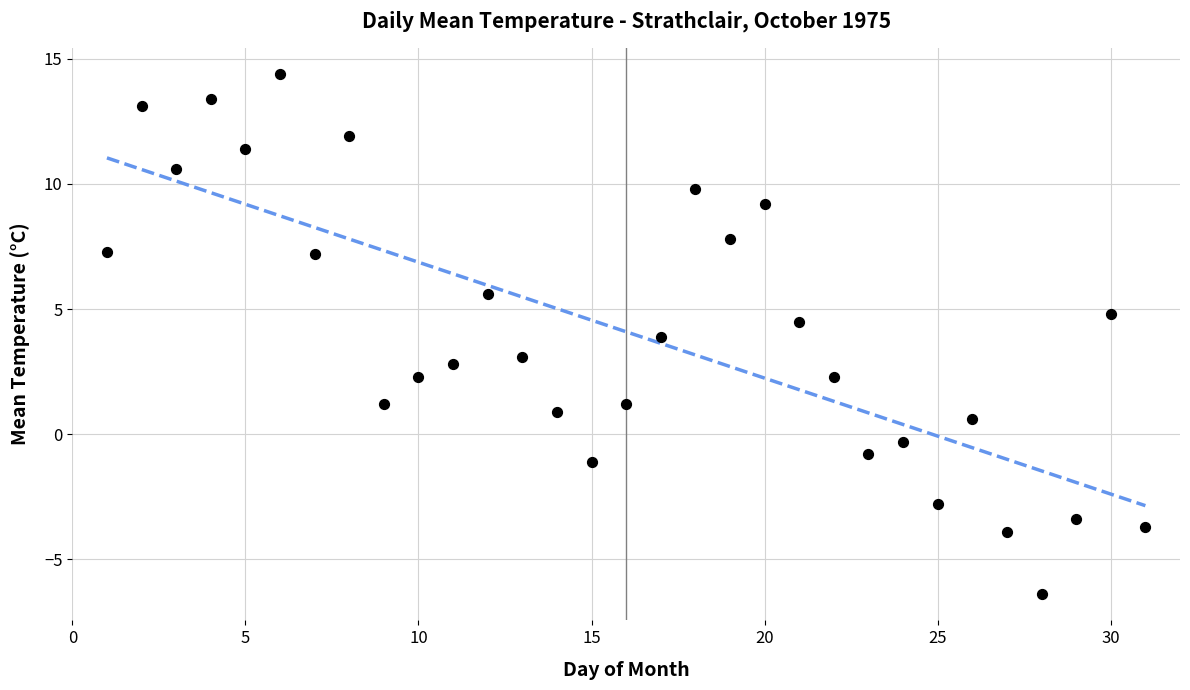

What is the range of X values (max minus min)?

30.0